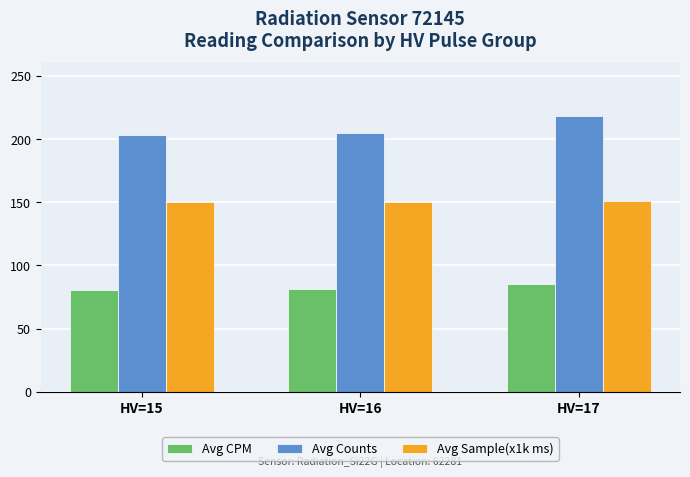

What is the minimum value shown in the chart?

80.5